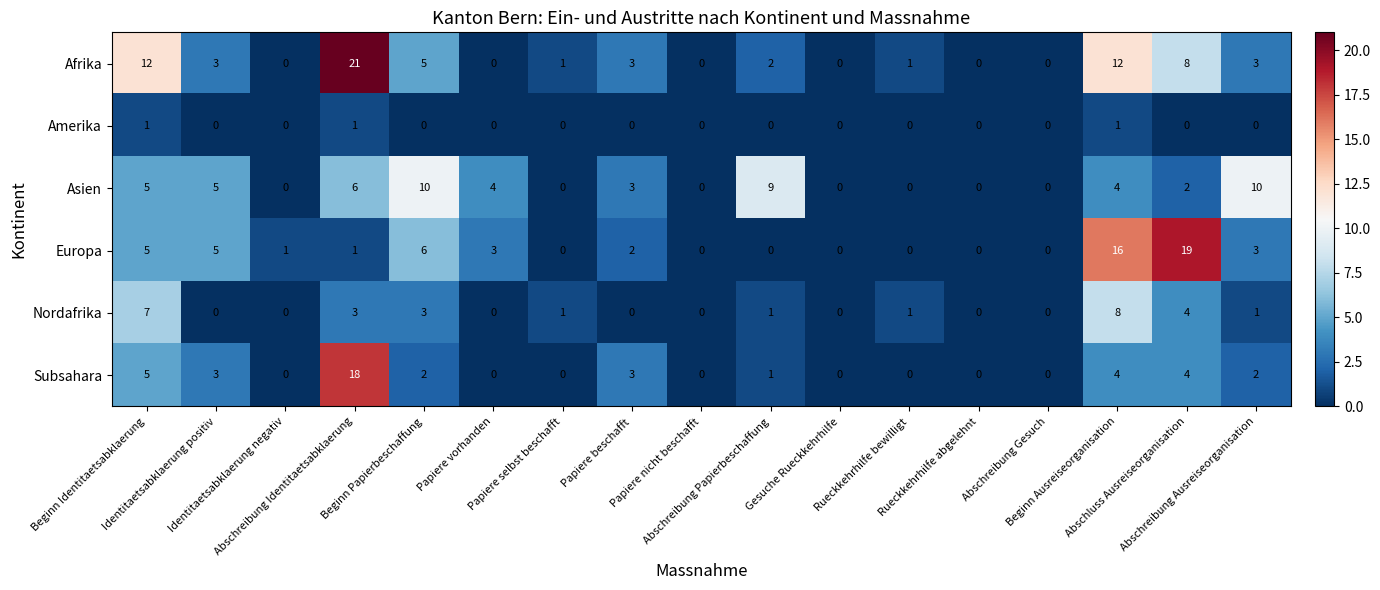

At how many categories does at least one series exceed 14?

3